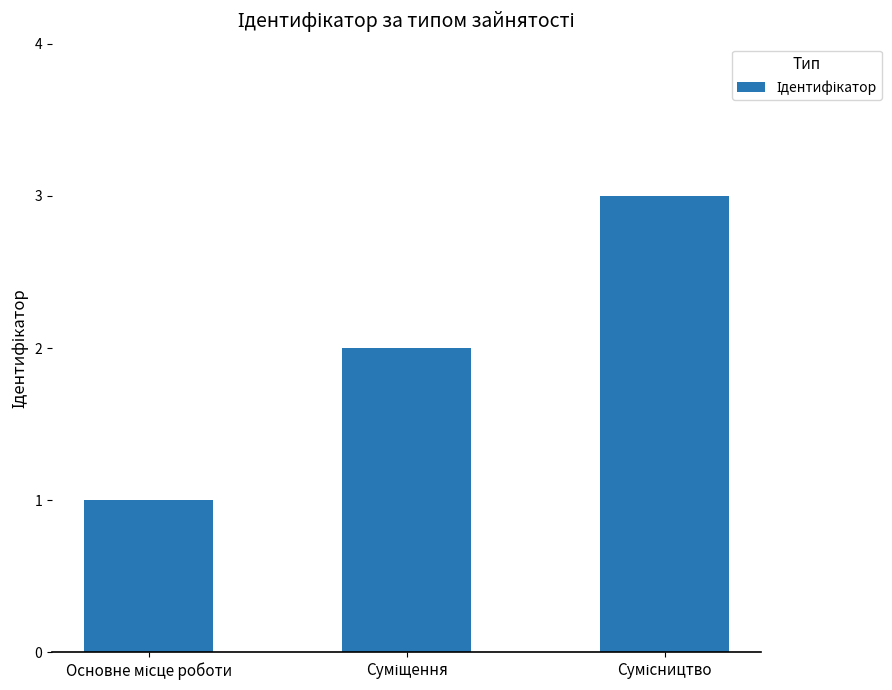

Reading left to right, list all the values displayed in this chart.

1	2	3